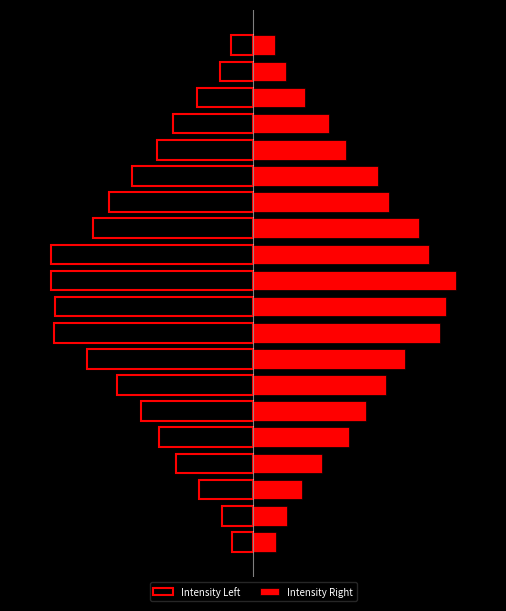

Reading left to right, list all the values displayed in this chart.

Intensity Left: 0=-12.3	1=-17.8	2=-31.5	3=-44.5	4=-54.6	5=-64.8	6=-78.7	7=-95.8	8=-115.0	9=-114.4	10=-116.9	11=-117.1	12=-92.4	13=-83.4	14=-69.9	15=-55.6	16=-46.4	17=-32.4	18=-18.8	19=-12.8
Intensity Right: 0=13.5	1=19.9	2=28.6	3=40.1	4=55.3	5=65.4	6=77.0	7=88.1	8=108.0	9=111.5	10=117.2	11=101.8	12=96.0	13=78.4	14=72.3	15=53.8	16=44.2	17=30.1	18=18.9	19=12.8